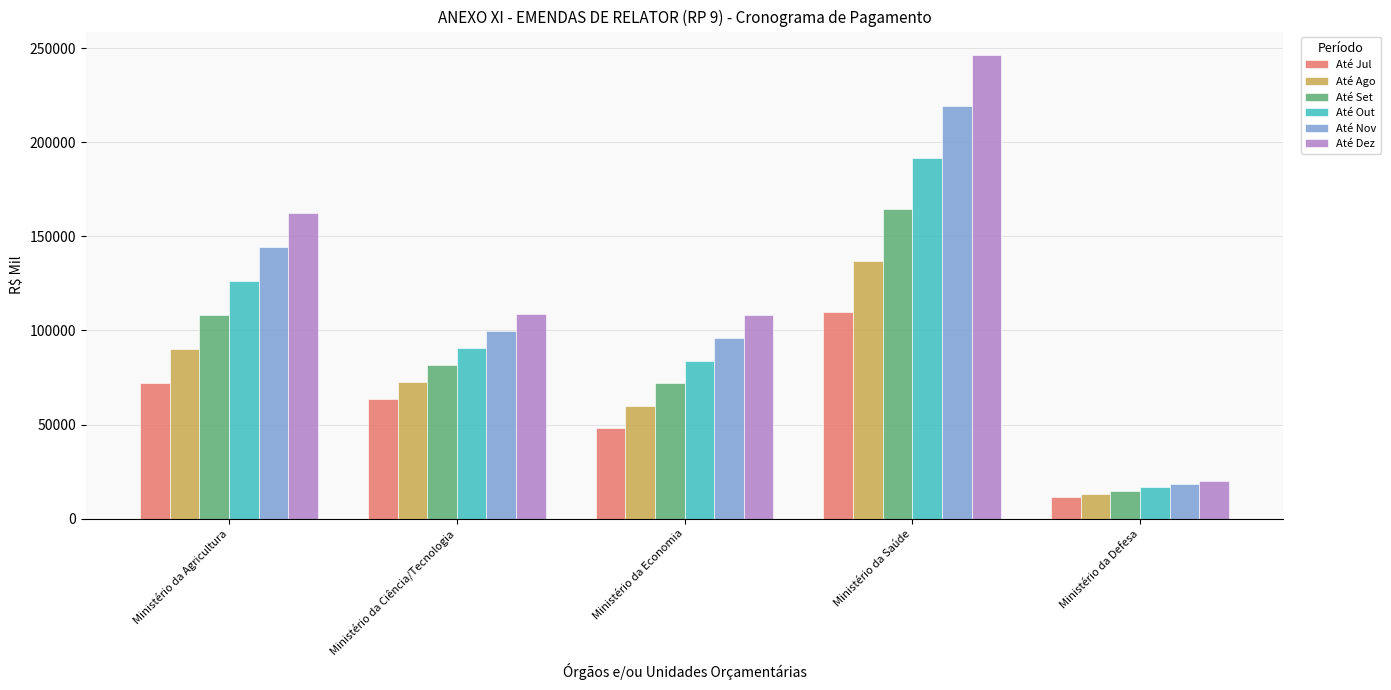

Between Ministério da Economia and Ministério da Defesa, which series saw the biggest shift?

Até Dez